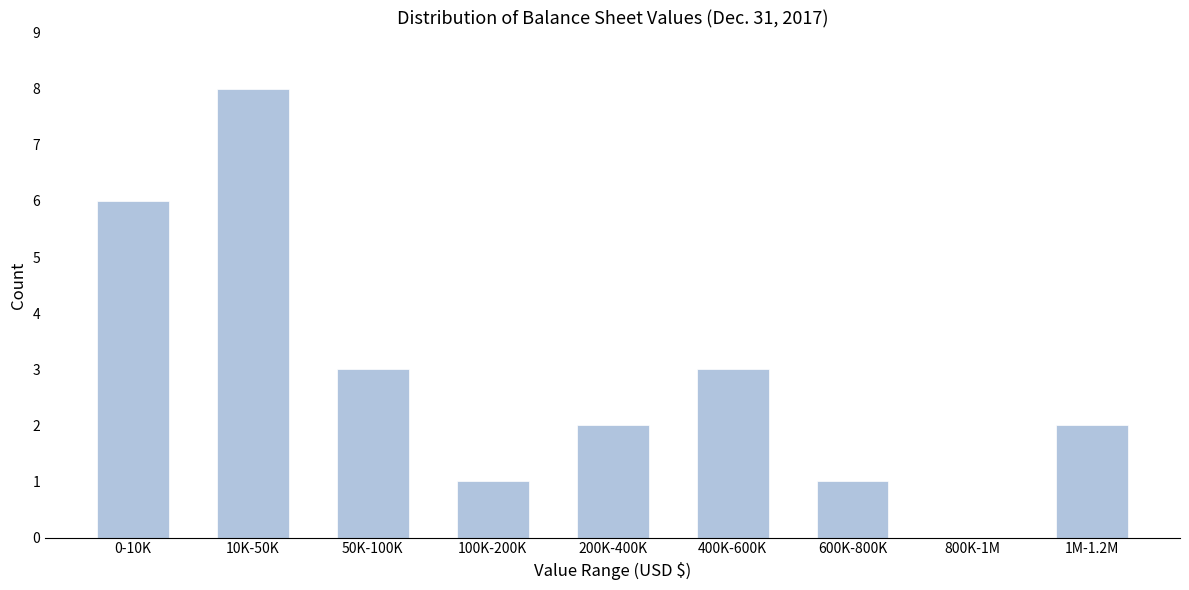

Reading right to left, extract all data points from this chart.

1M-1.2M=2	800K-1M=0	600K-800K=1	400K-600K=3	200K-400K=2	100K-200K=1	50K-100K=3	10K-50K=8	0-10K=6